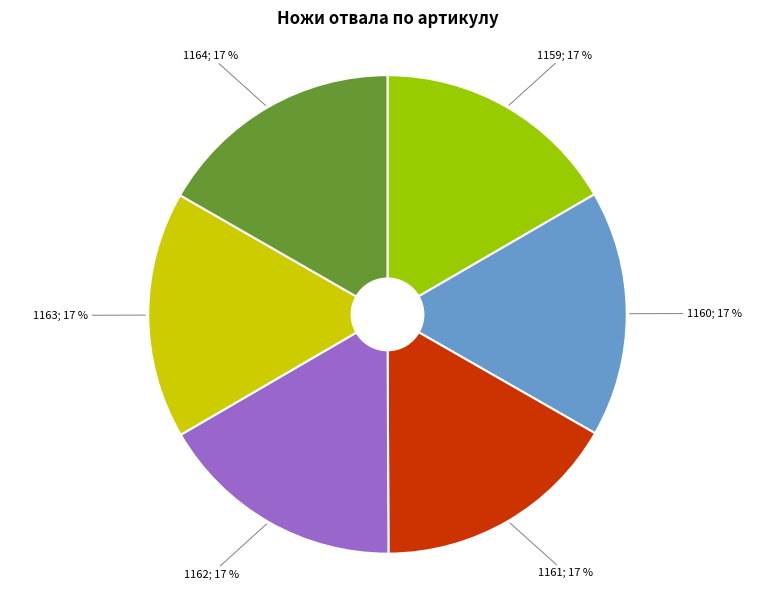

To the nearest percent, what is the average slice percentage?

17%